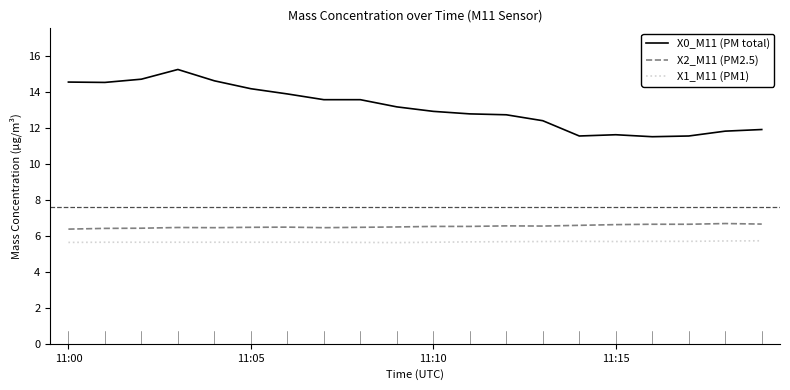

Which series has the widest spread of values?

X0_M11 (PM total)